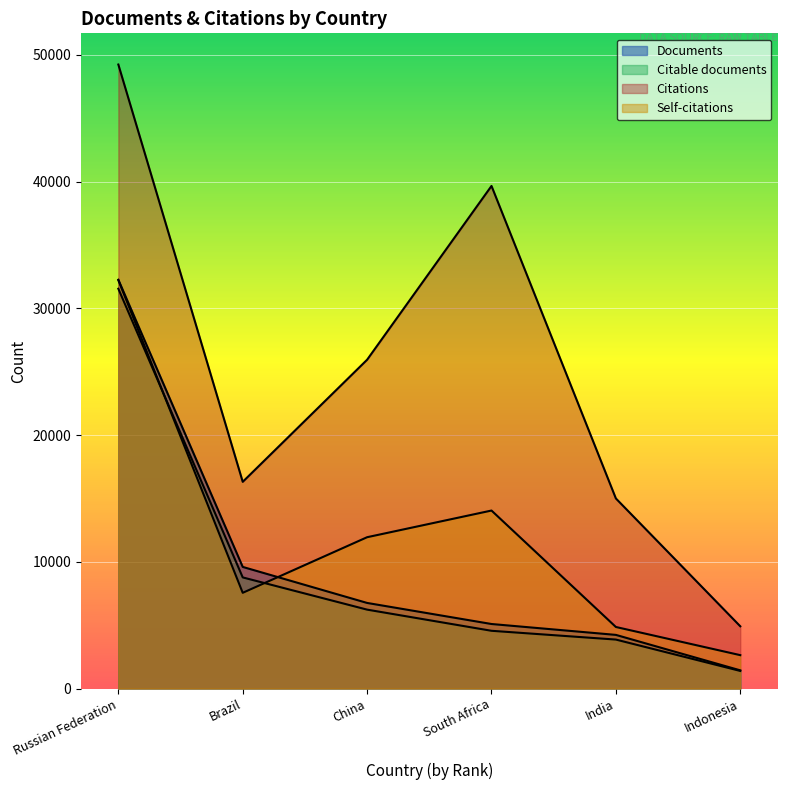

What is the highest value of the Self-citations series?

32226